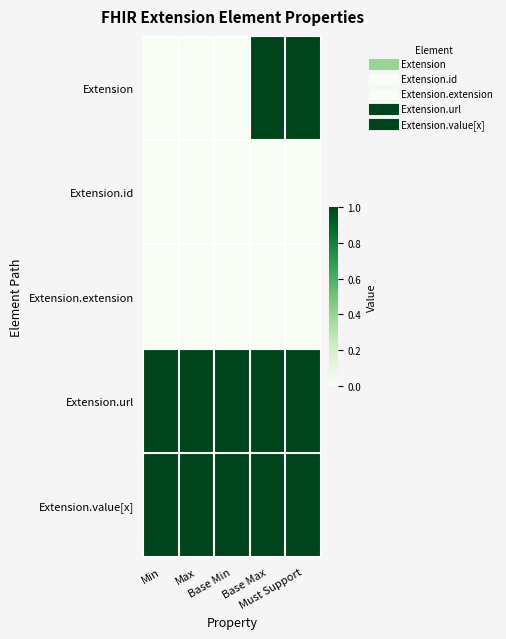

Which has a higher value, Base Max or Min?

Base Max